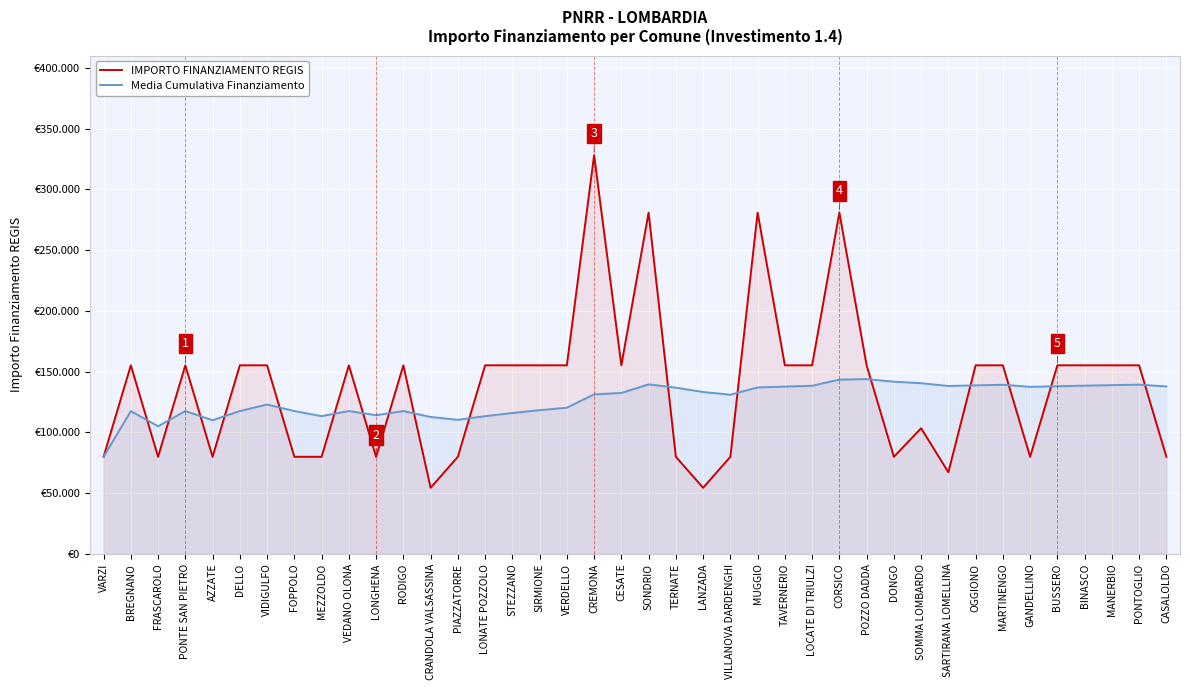

Is it true that Media Cumulativa Finanziamento equals 194807.6 at STEZZANO?

False